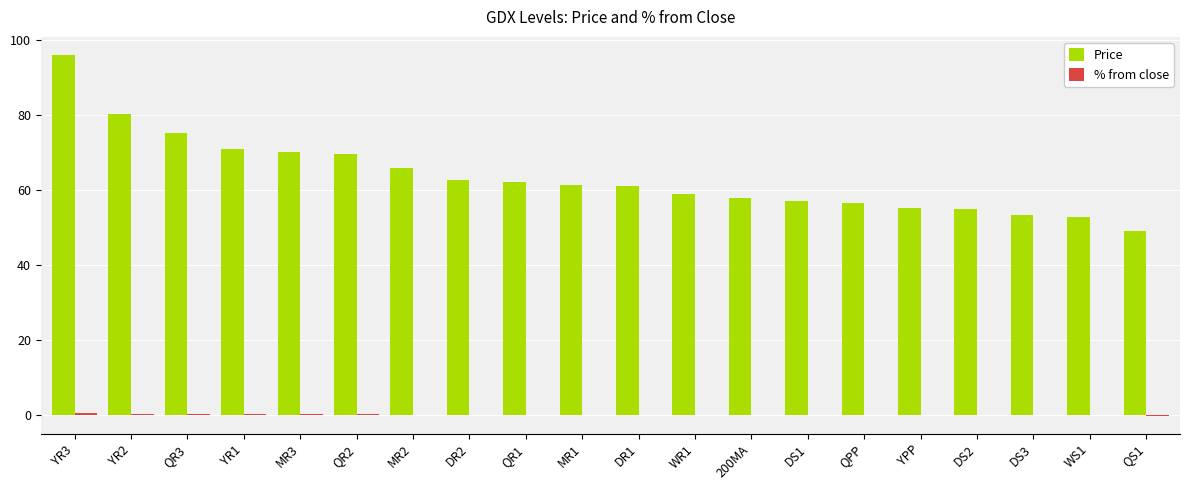

What is the sum of all Price values?

1271.4